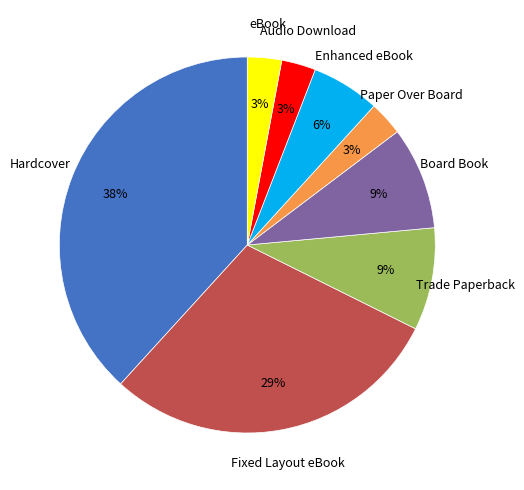

Is the sum of Hardcover and Board Book greater than half?

No